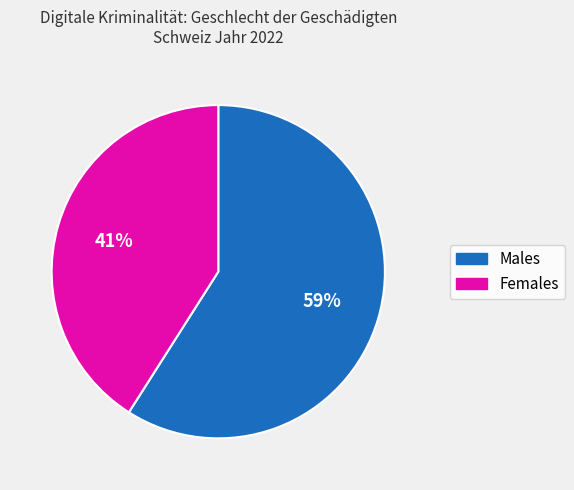

Does any single category account for the majority?

Yes